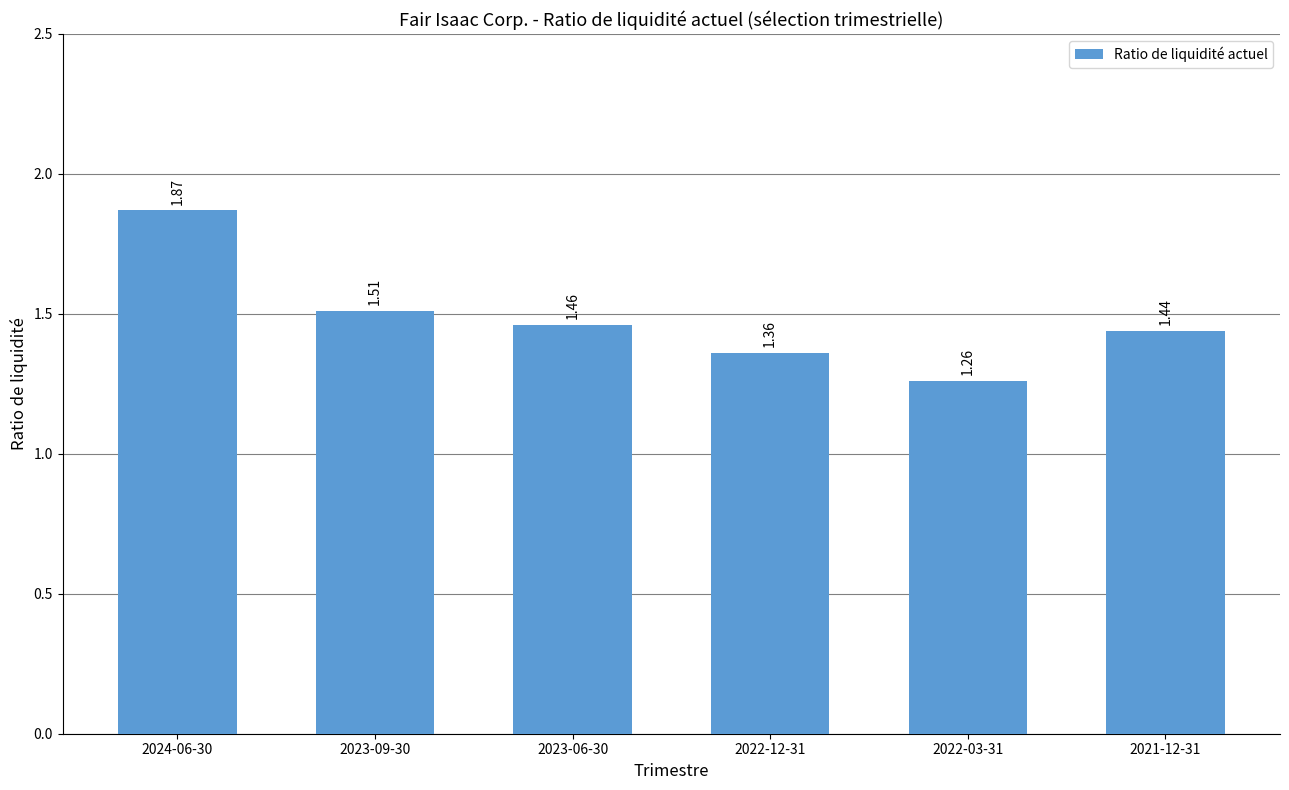

What is the label of the 6th bar from the left?

2021-12-31